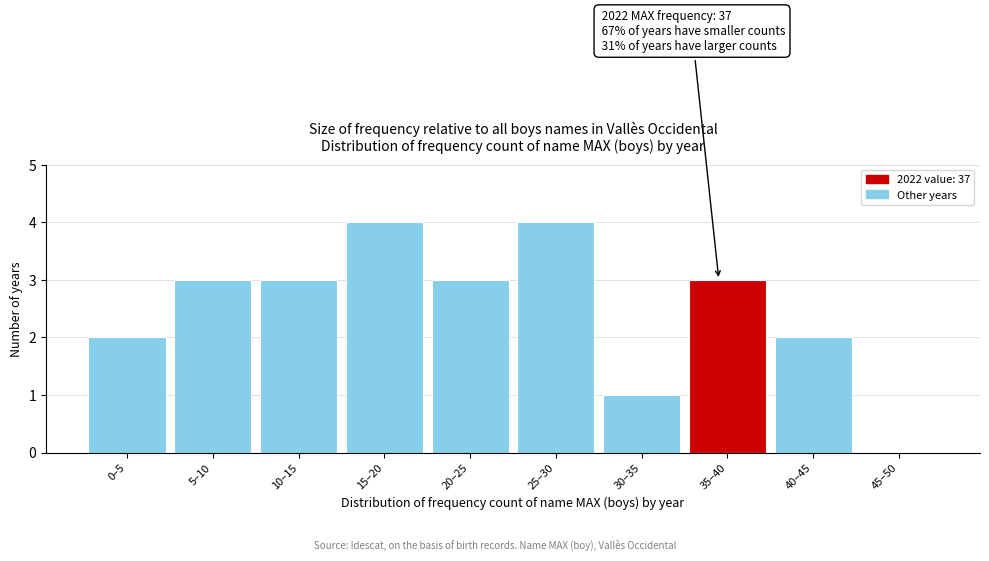

Reading left to right, list all the values displayed in this chart.

0–5=2	5–10=3	10–15=3	15–20=4	20–25=3	25–30=4	30–35=1	35–40=3	40–45=2	45–50=0